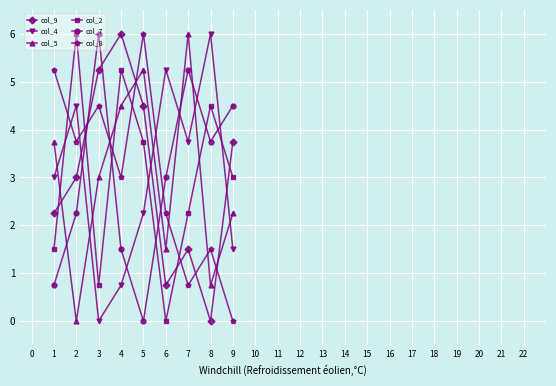

Which category has the lowest value in the col_9 series?

8